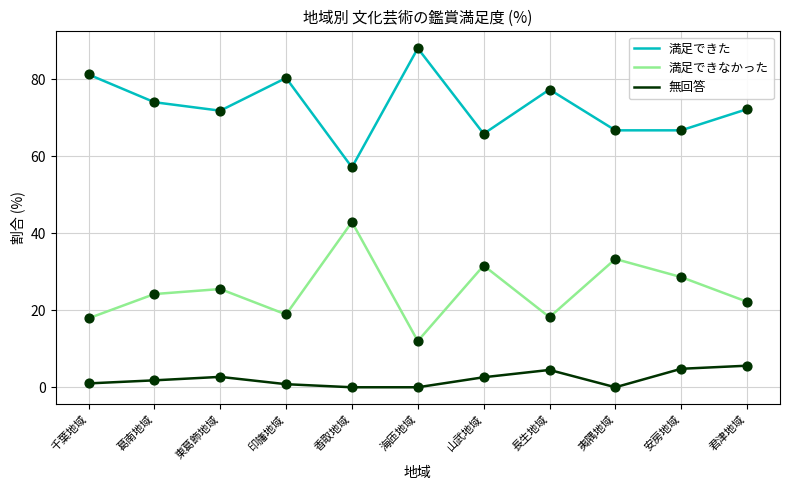

Which series has the largest total across all categories?

満足できた